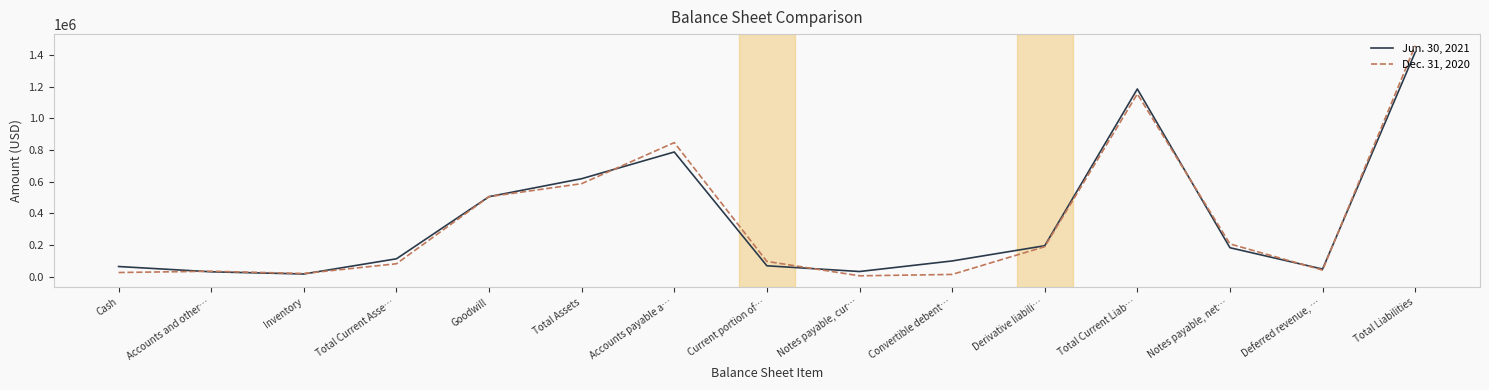

What is the total value across all series at Current portion of…?

166005